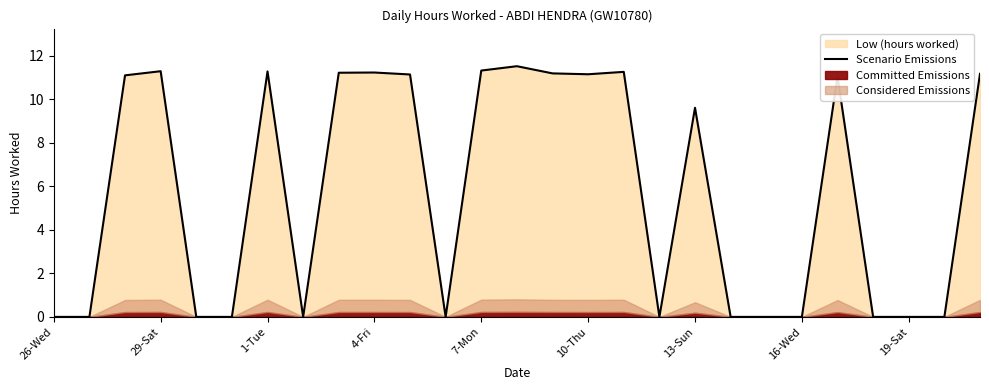

What is the sum of all values?

155.4